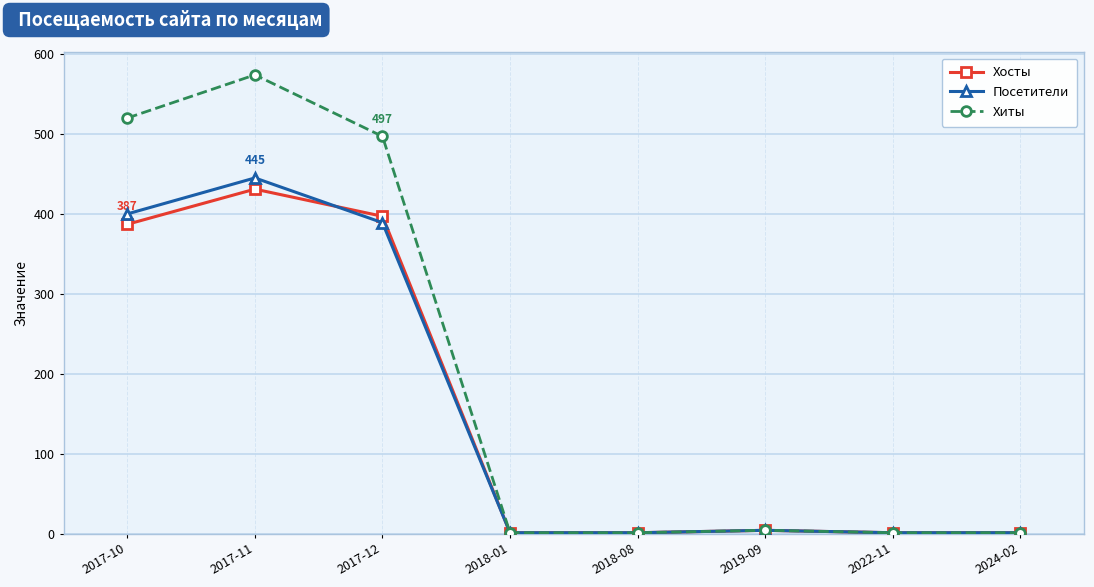

What is the maximum value shown in the chart?

574